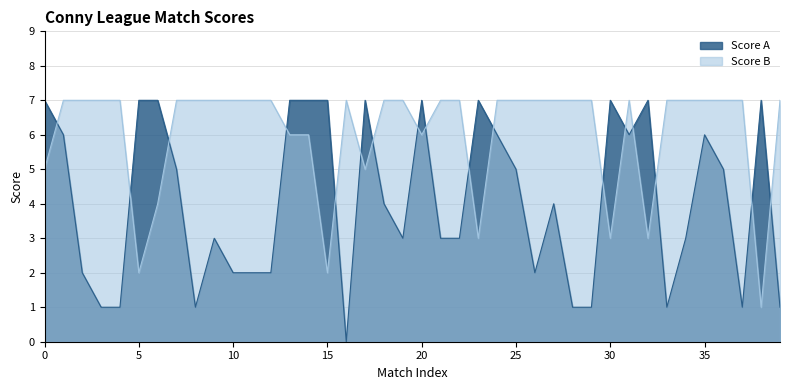

After their last crossing, which series has the higher values: Score A or Score B?

Score B